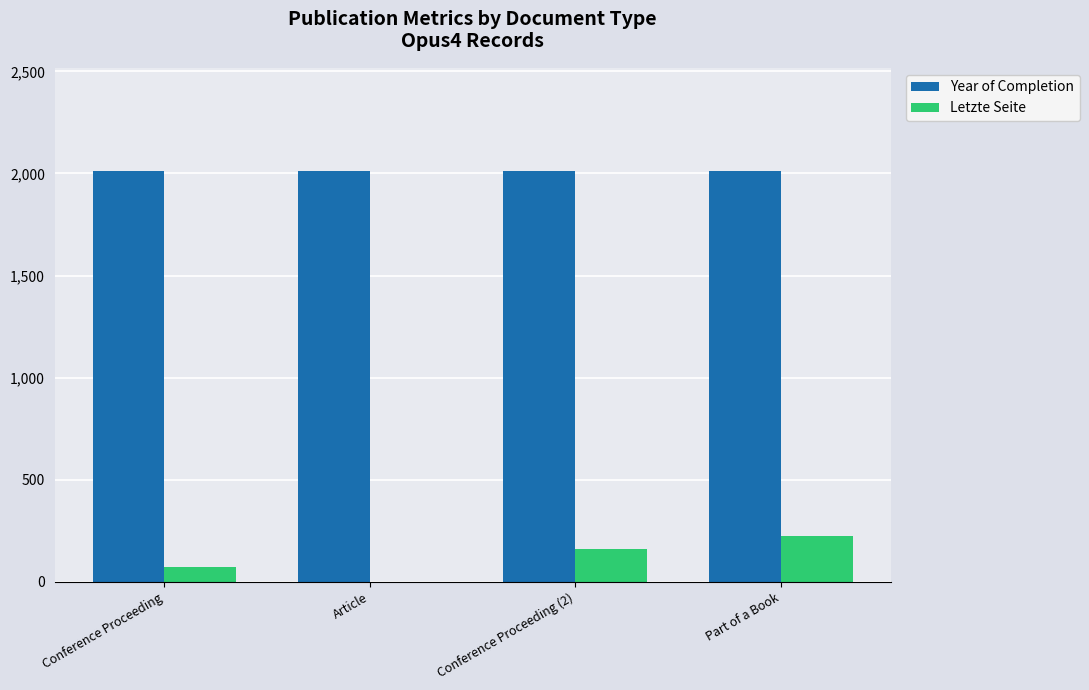

What is the sum of all Letzte Seite values?

460